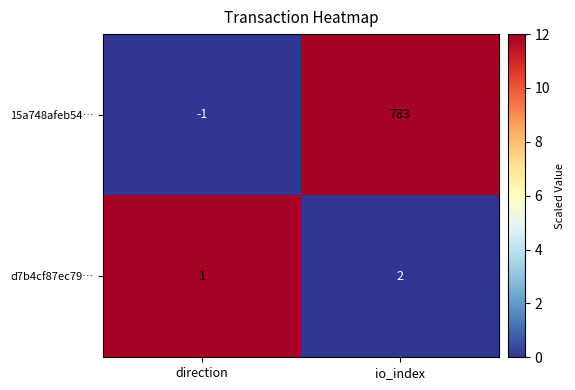

Where is d7b4cf87ec79… nearest to the value 1?

direction